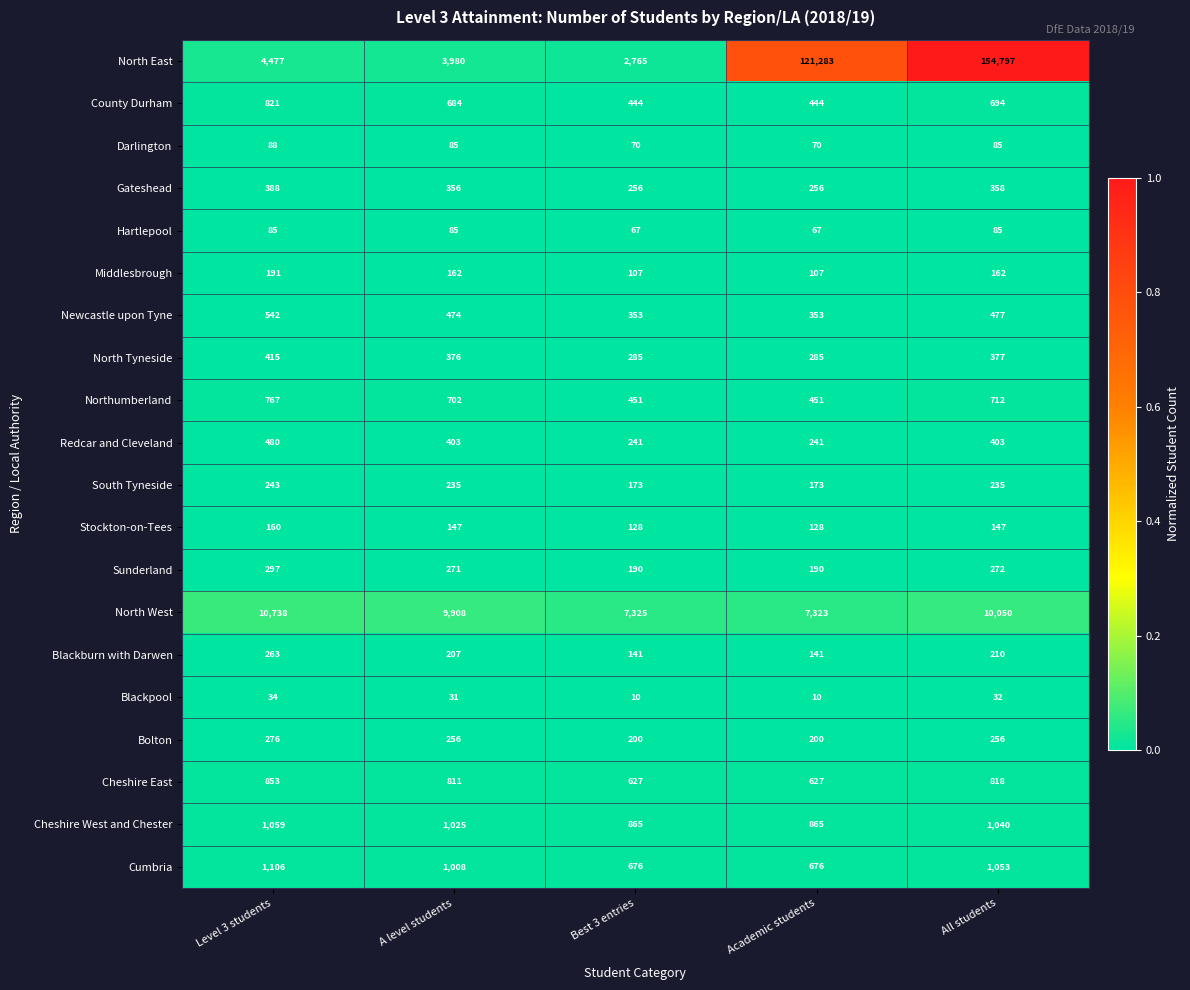

At which label is County Durham closest to 632?

A level students